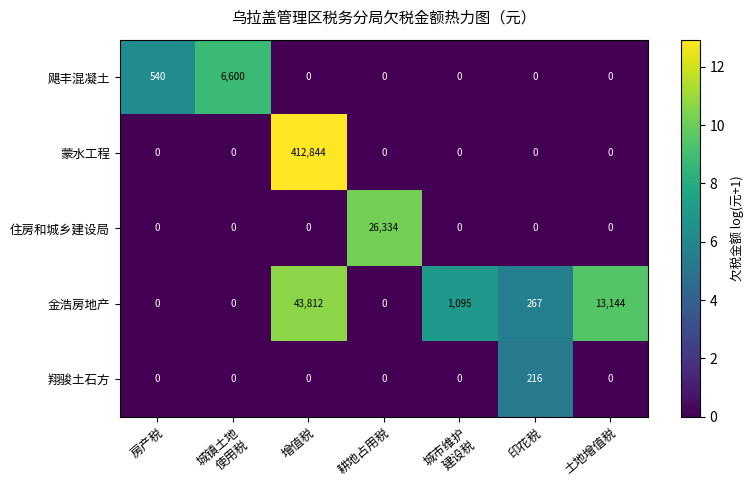

The value of 翔骏土石方 at 土地增值税 is 96. True or false?

False